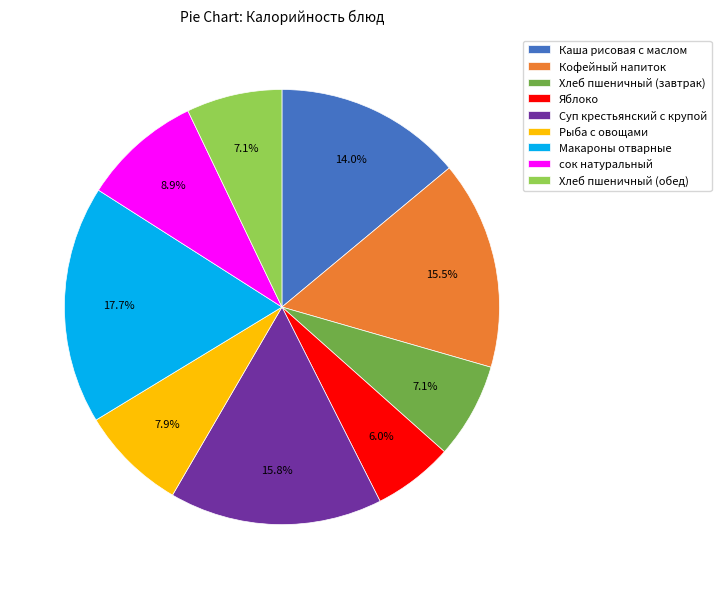

What is the smallest slice in the pie chart?

Яблоко